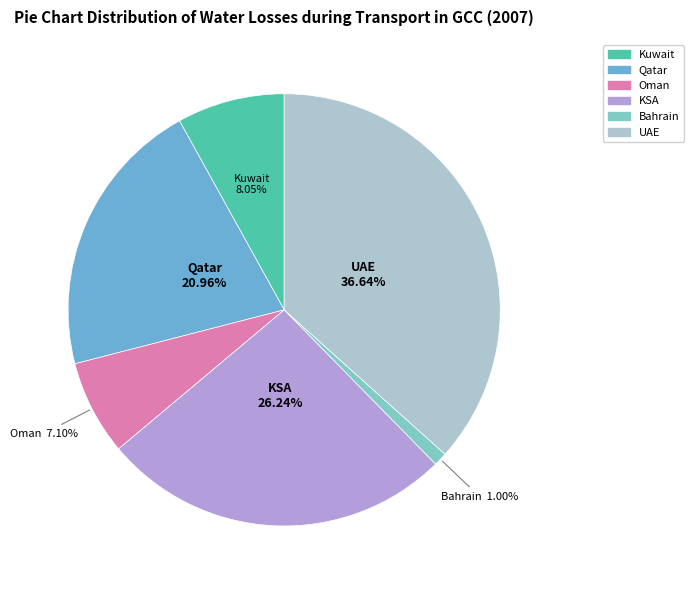

Which category has the smallest portion of the pie?

Bahrain